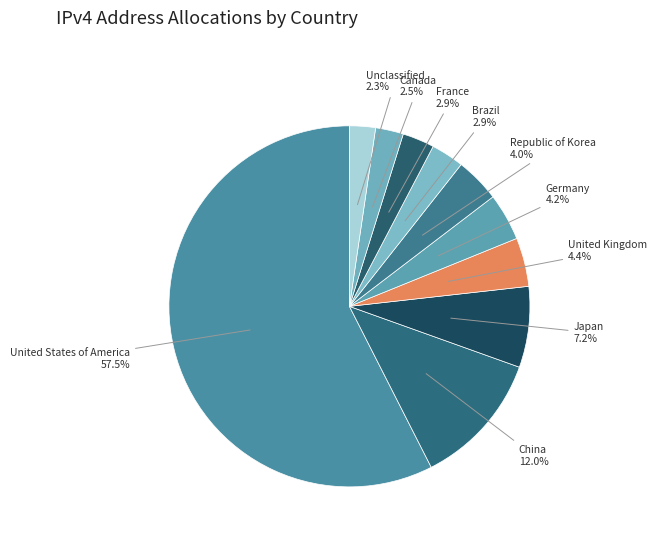

To the nearest percent, what is the difference between the largest and smallest slice percentages?

55%